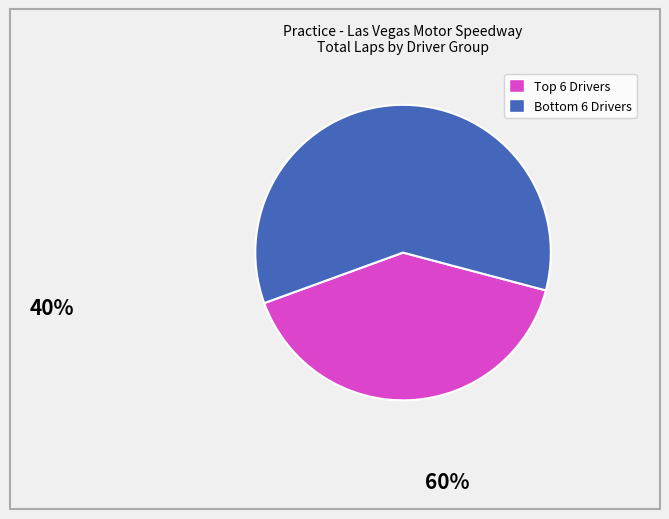

Which category has the biggest portion of the pie?

Bottom 6 Drivers